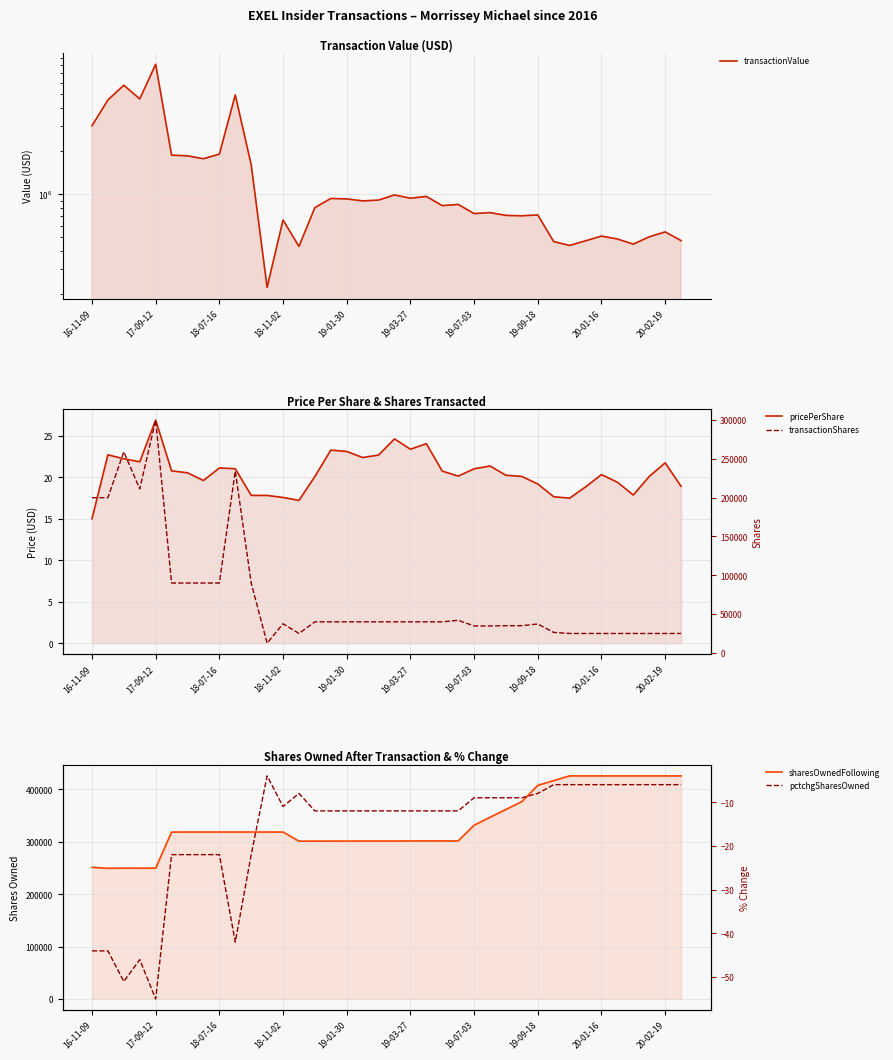

True or false: pricePerShare and pctchgSharesOwned intersect in this chart.

False